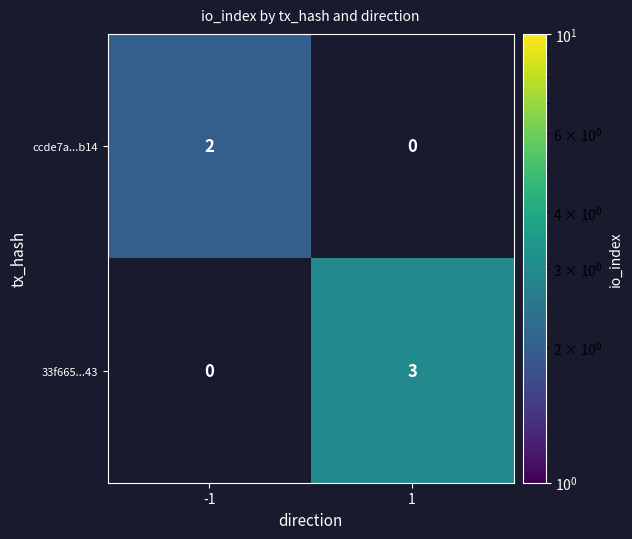

How many categories are shown in the chart?

2